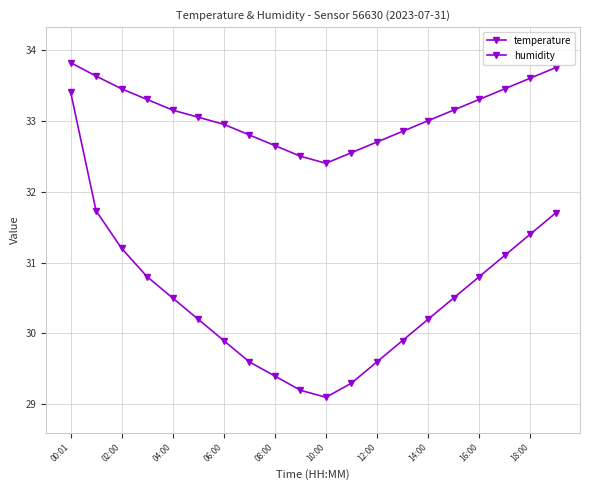

At how many categories does at least one series exceed 30?

20